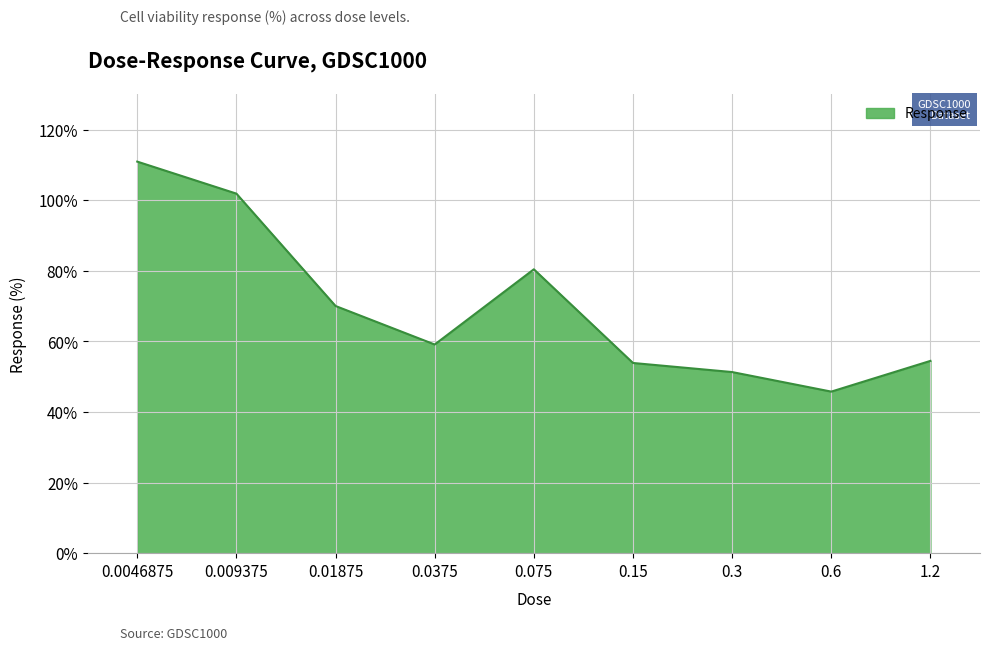

Is it true that the value at 1.2 is 23.5?

False